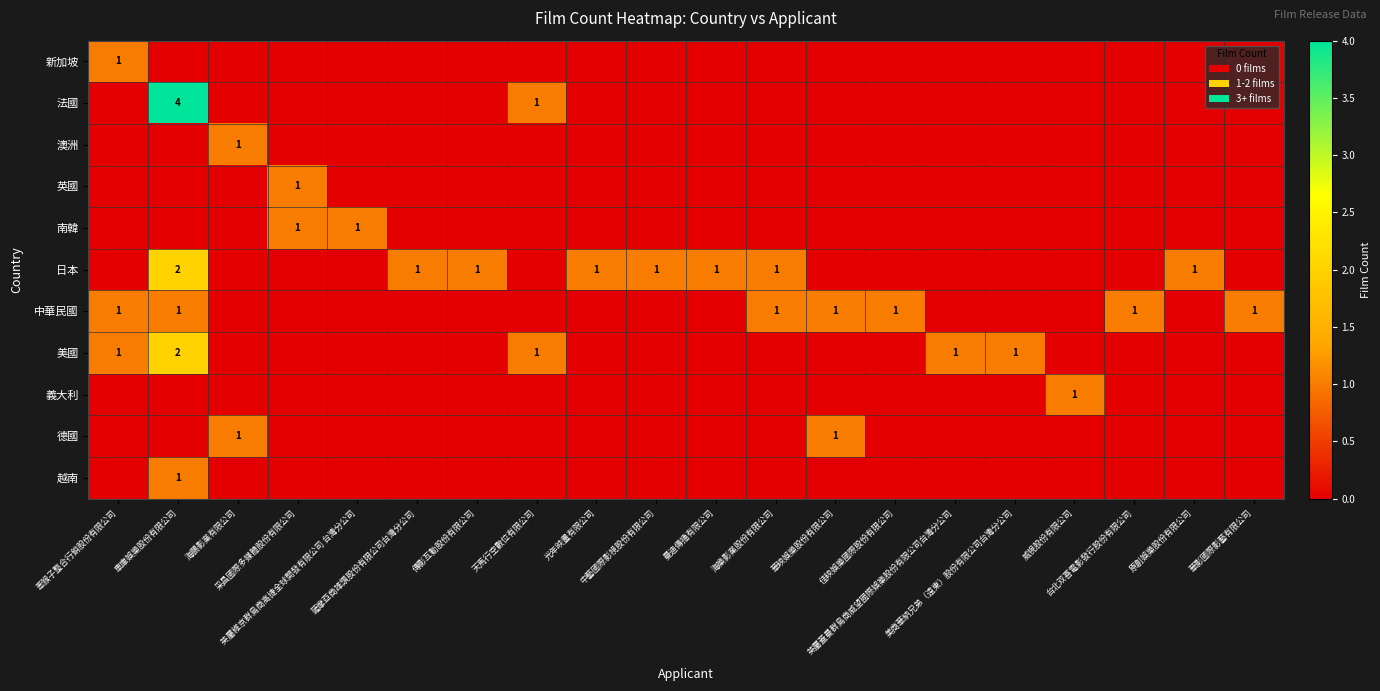

The value of 中華民國 at 華影國際影藝有限公司 is 1. True or false?

False